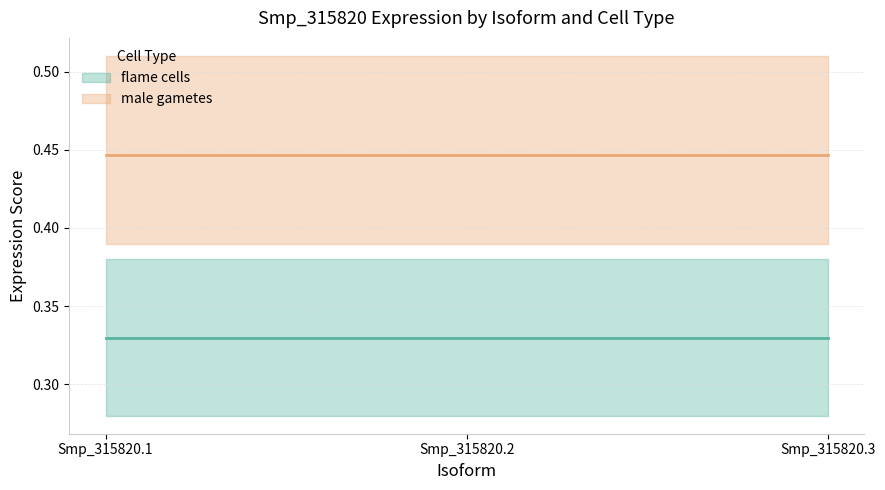

Which category has the highest value in the male gametes series?

Smp_315820.1